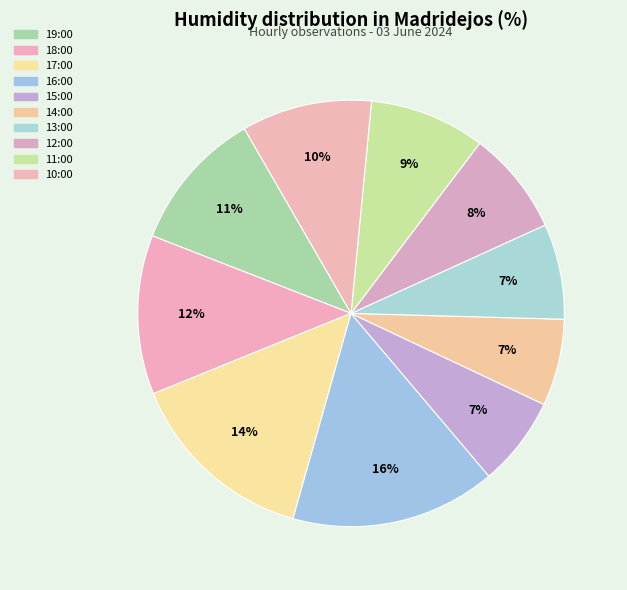

Which slice is the largest?

16:00